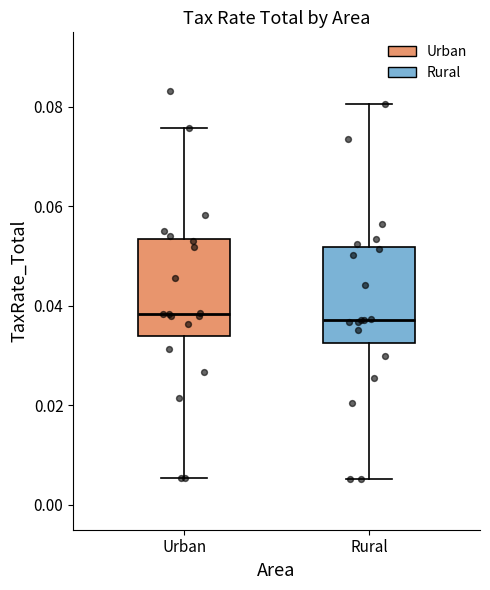

Reading left to right, read every box against the y-axis: the position of its median line, the range the box covers, and the ends of its whiskers. The values are not printed on the chart, so give them approximately, as read against the axis.

Urban: median 0.038, box 0.034 to 0.054, whiskers 0.006 to 0.076
Rural: median 0.038, box 0.032 to 0.052, whiskers 0.006 to 0.080